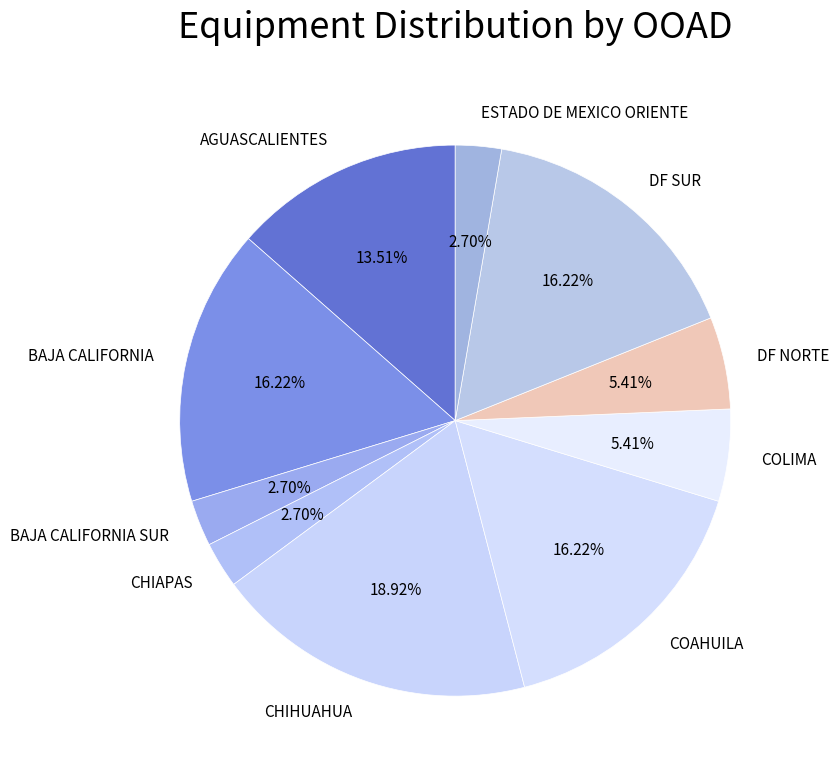

Does any single category account for the majority?

No